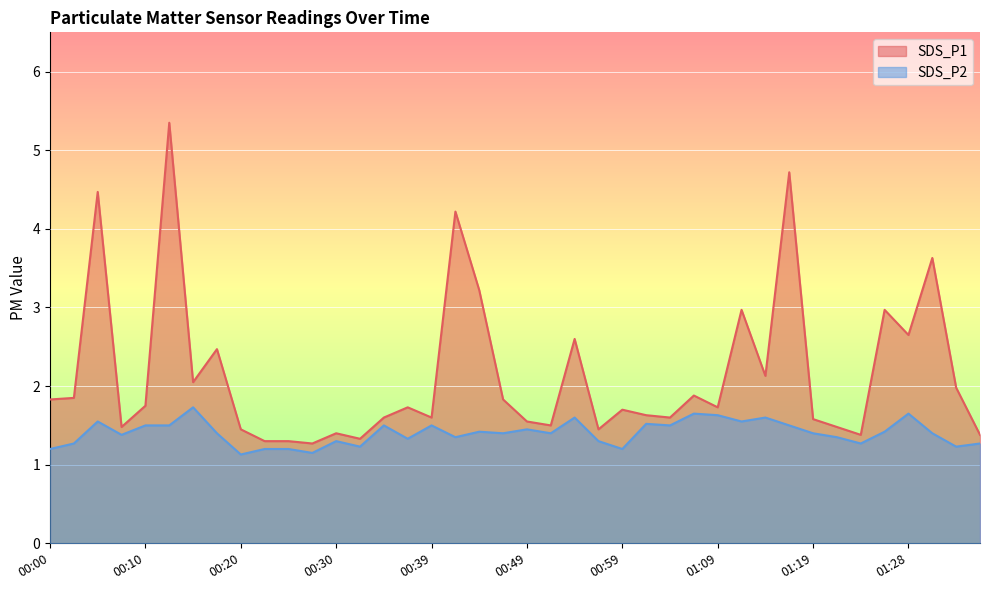

Where is the first local maximum for SDS_P1?

00:05